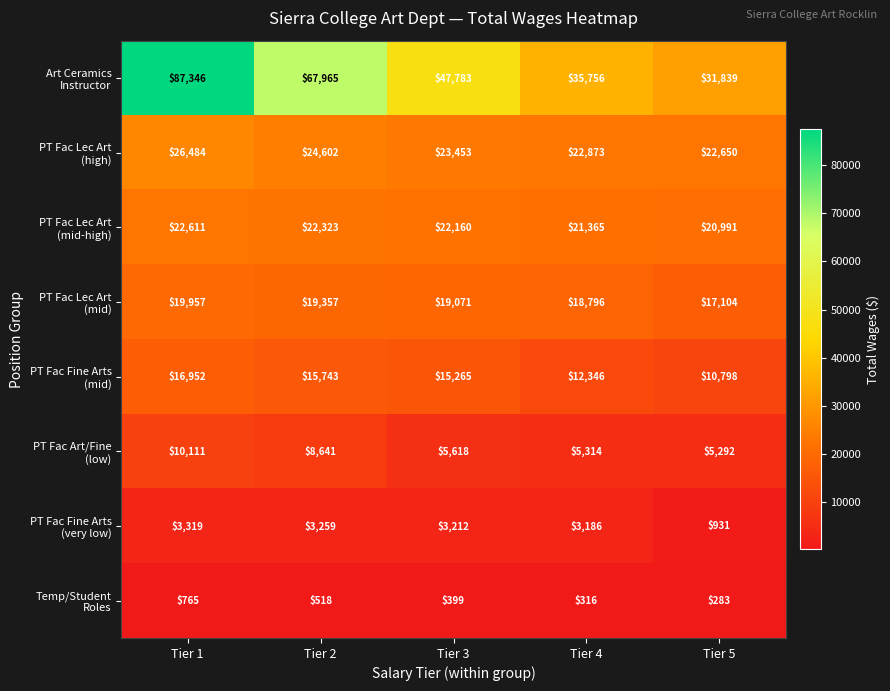

What is the difference between the highest and lowest values at Tier 4?

35440